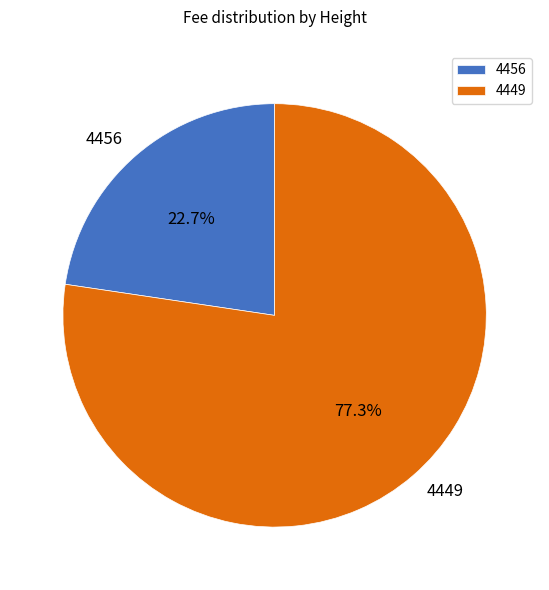

Which slice is the largest?

4449